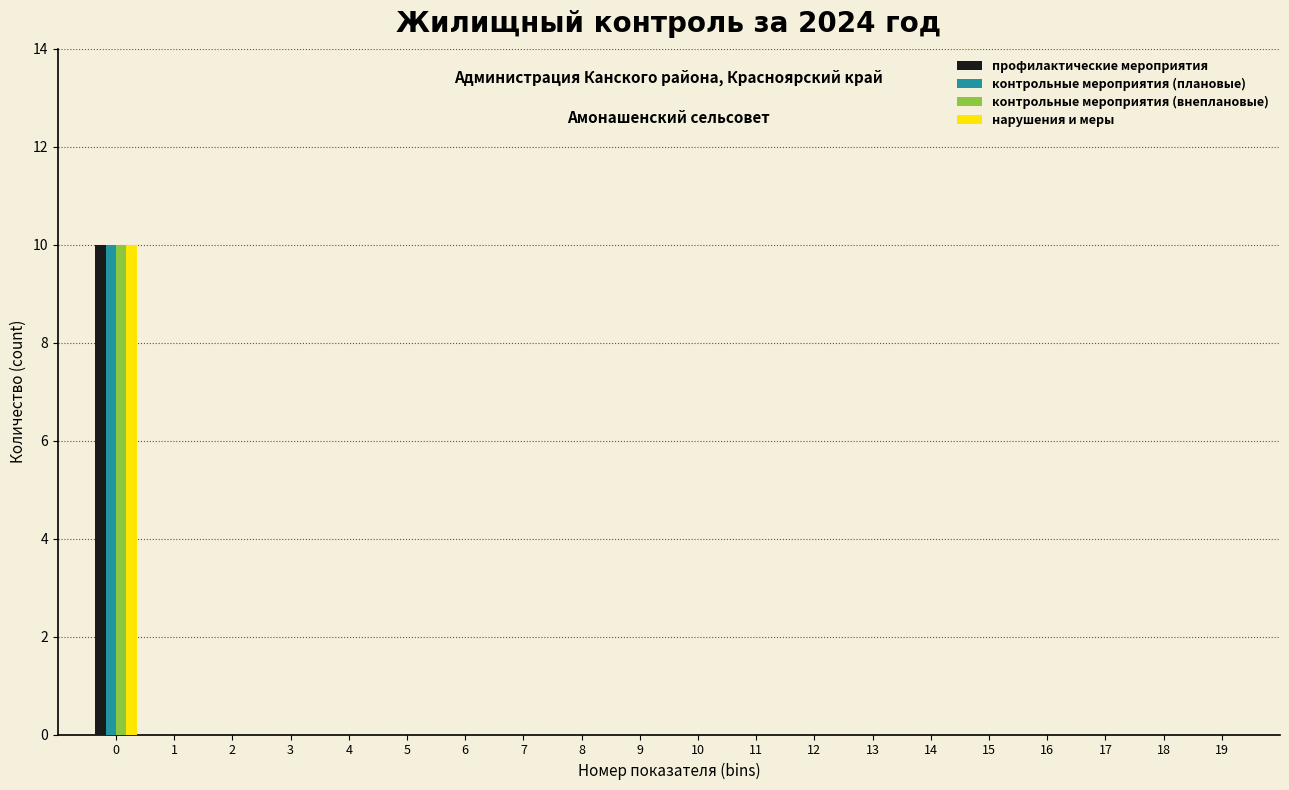

What is the greatest value displayed?

10